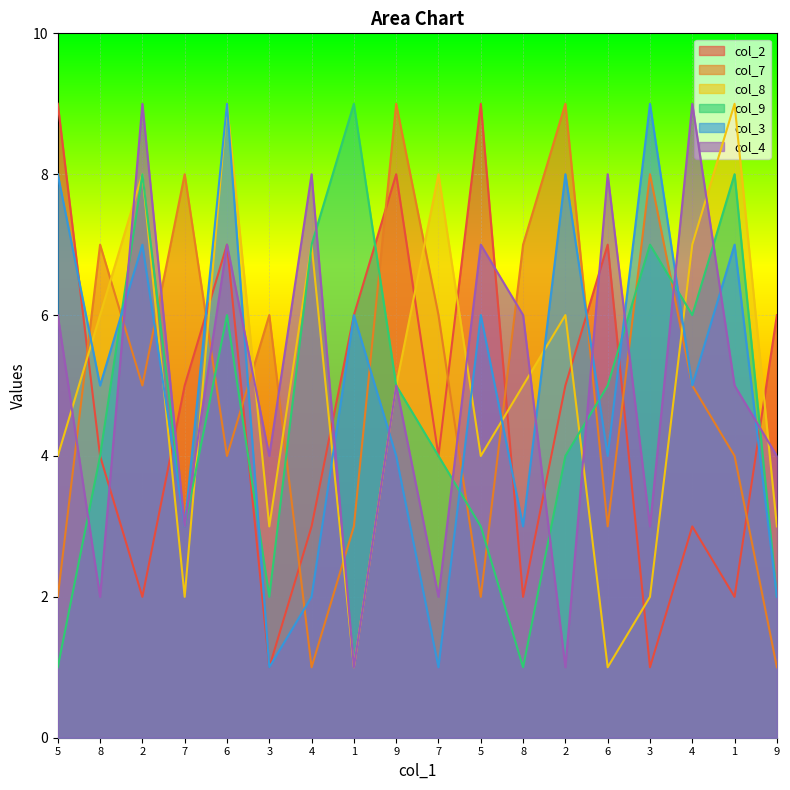

Which category has the highest value in the col_4 series?

2